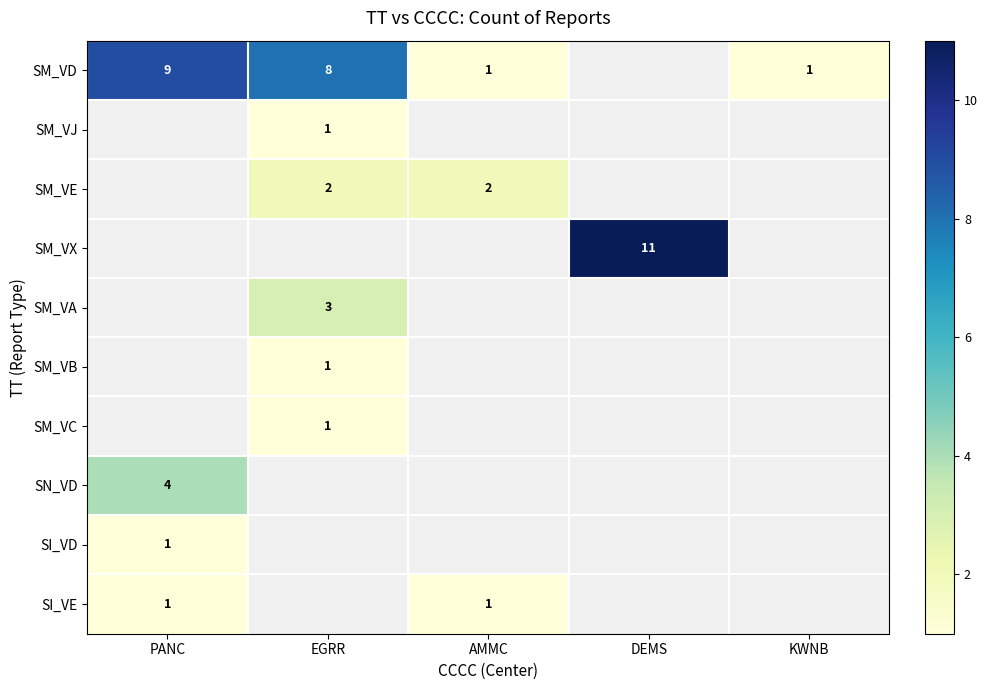

The value of SM_VD at KWNB is 1. True or false?

True